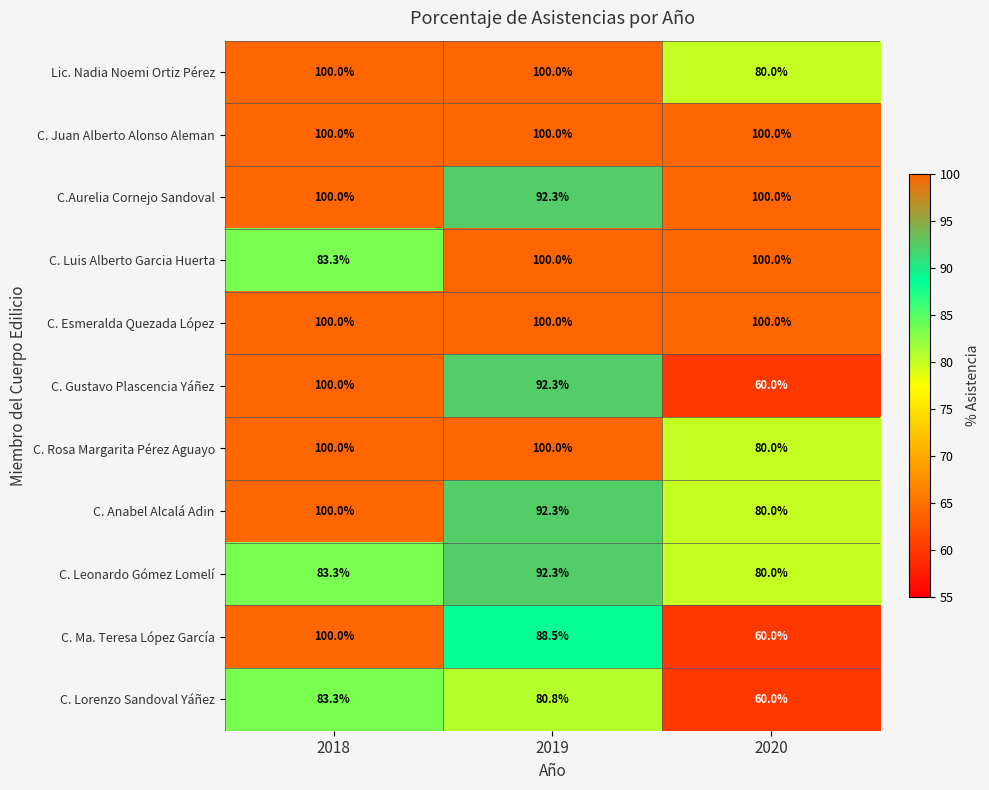

True or false: Lic. Nadia Noemi Ortiz Pérez has a value of 64.8 at 2019.

False